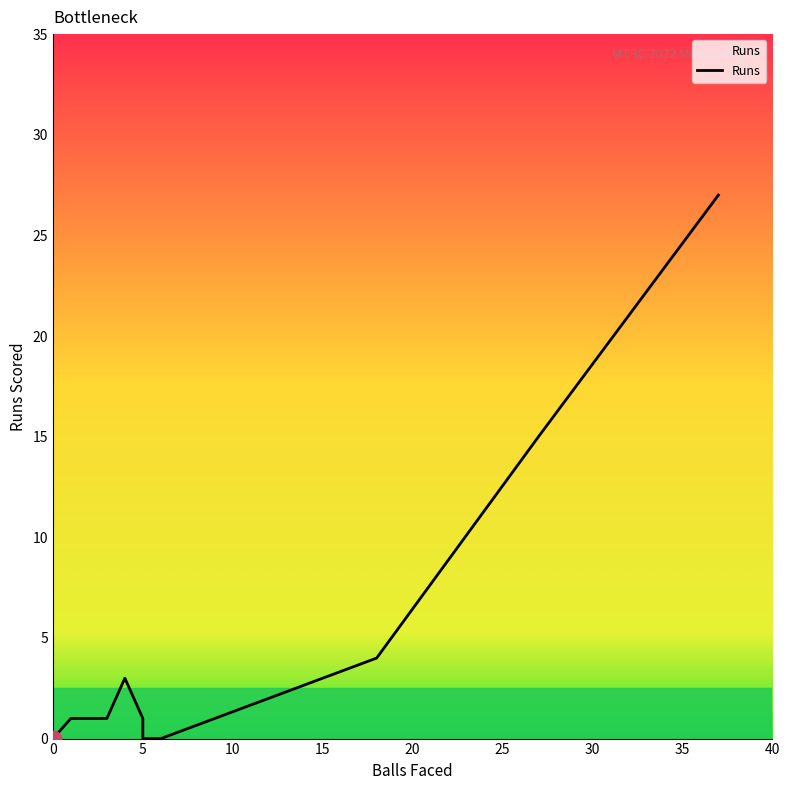

How many series are shown in this chart?

1